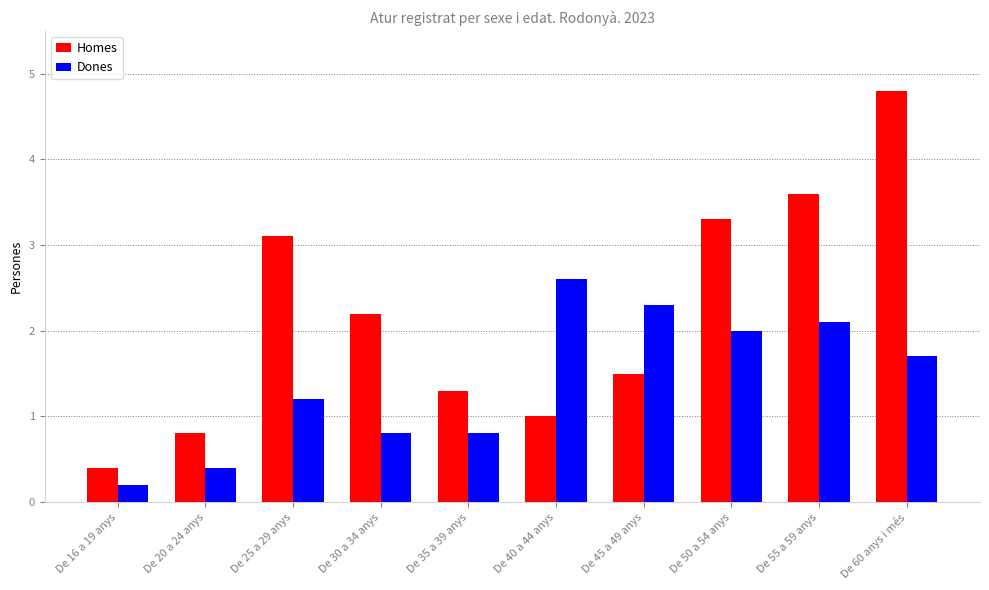

Reading left to right, transcribe all the data shown in this chart.

Homes: 0.4	0.8	3.1	2.2	1.3	1.0	1.5	3.3	3.6	4.8
Dones: 0.2	0.4	1.2	0.8	0.8	2.6	2.3	2.0	2.1	1.7